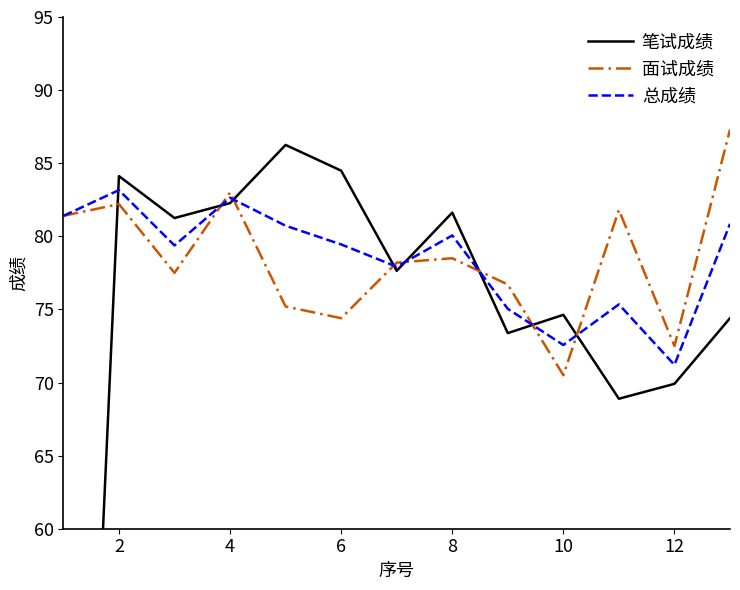

What is the lowest value of the 面试成绩 series?

70.5